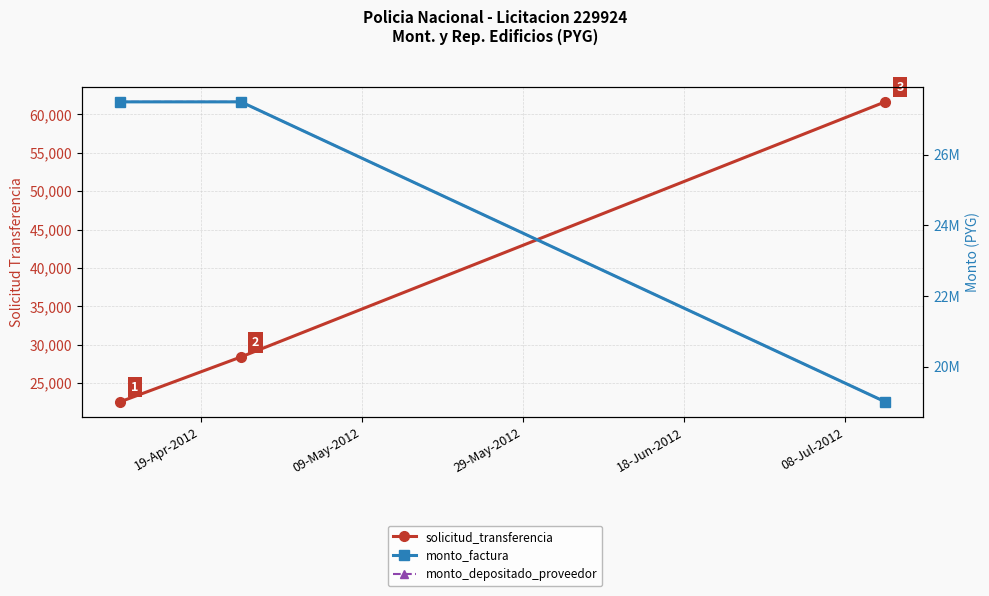

What position from the left is 19-Apr-2012?

1